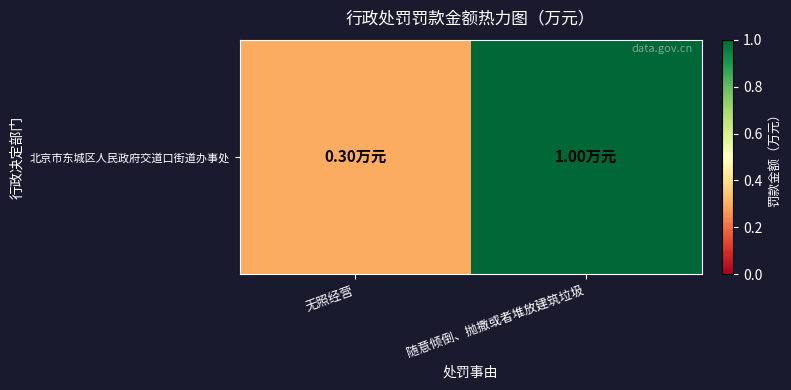

Which has a higher value, 无照经营 or 随意倾倒、抛撒或者堆放建筑垃圾?

随意倾倒、抛撒或者堆放建筑垃圾